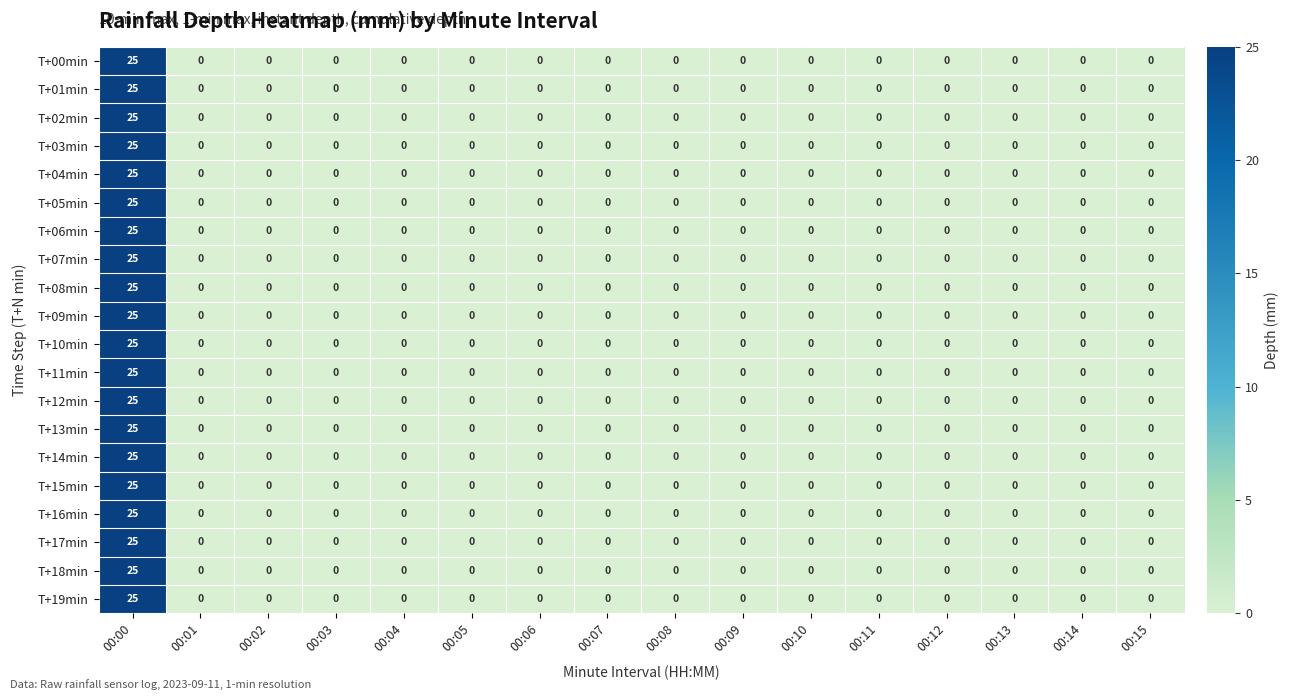

True or false: T+14min has a value of 13 at 00:14.

False